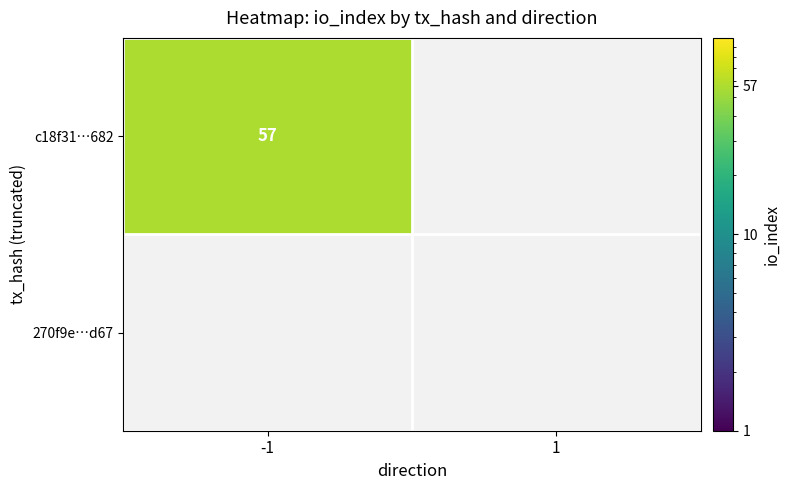

True or false: 270f9ef688ea9a065b5e862202b046b1e6c867d has a value of 0 at io_index.

True